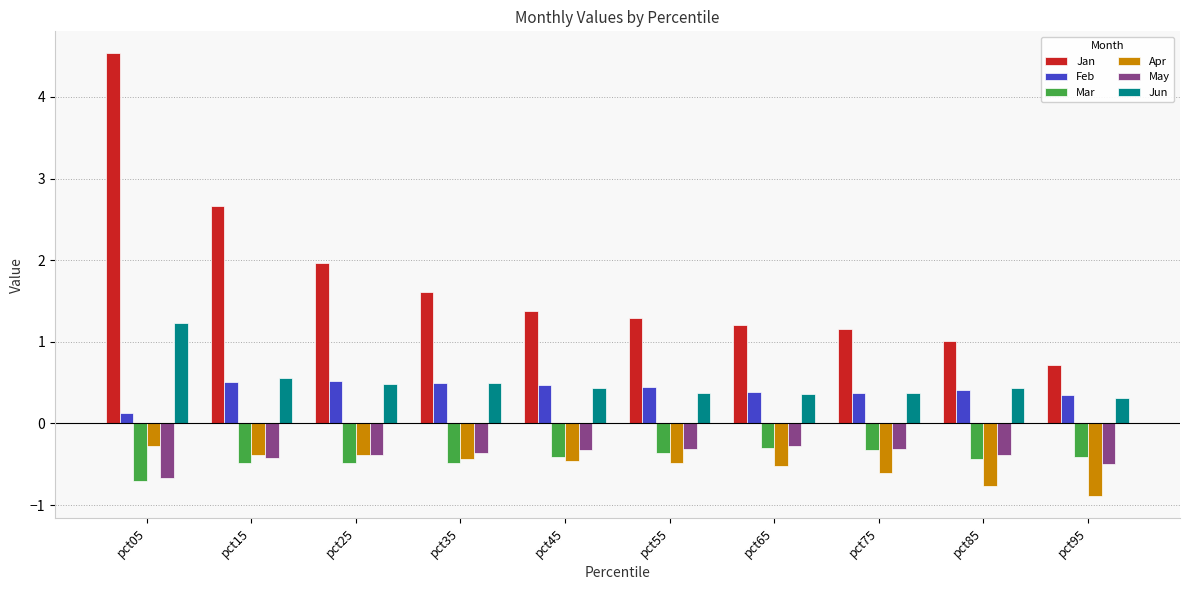

What is the spread (max minus min) of values at pct25?

2.5